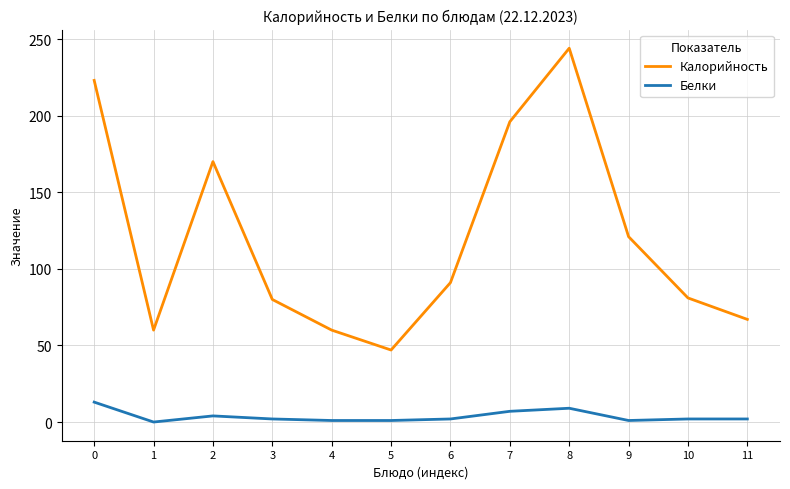

What is the highest value of the Белки series?

13